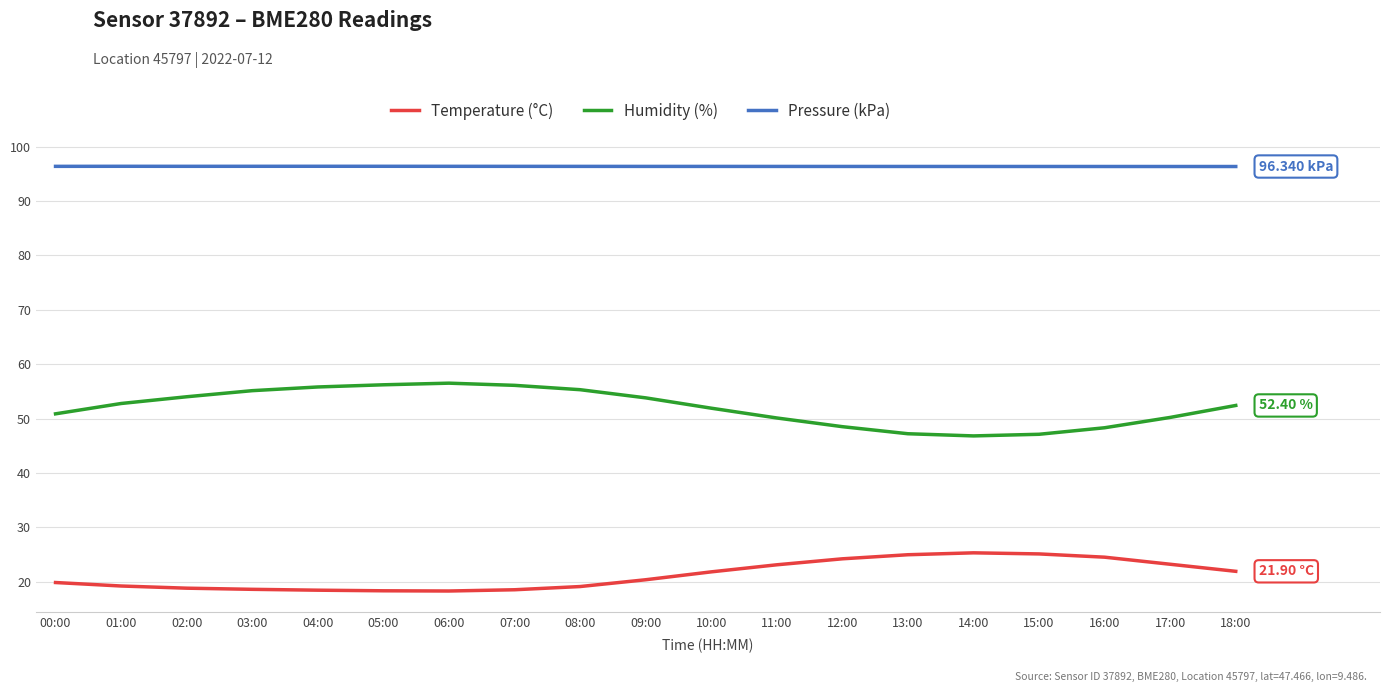

What is the difference between the highest and lowest values at 03:00?

77.8